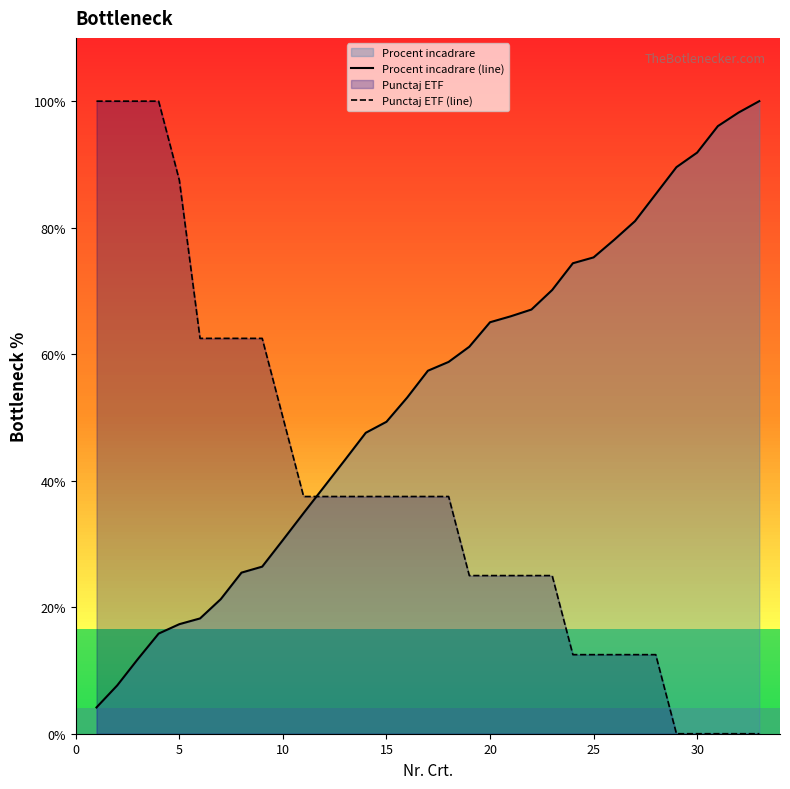

Which series has the largest total across all categories?

Procent incadrare (line)